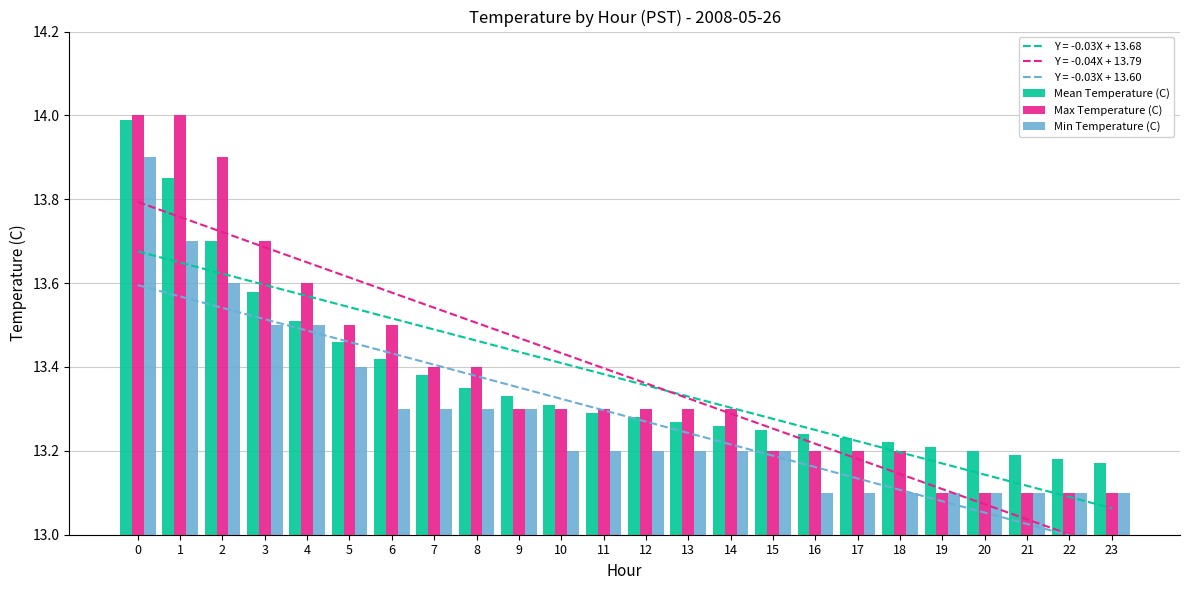

Rank the series at 17 from highest to lowest value.

Mean Temperature (C), Max Temperature (C), Min Temperature (C)